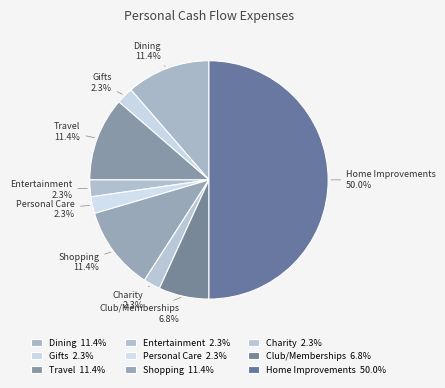

Does Dining represent more than half of the total?

No